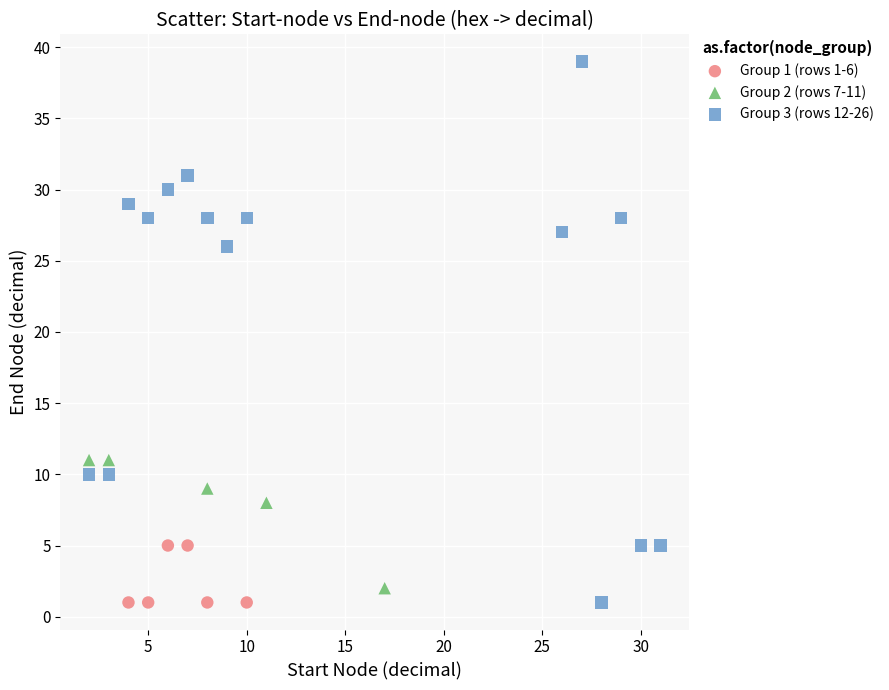

Which series has the largest Y range (max minus min)?

Group 3 (rows 12-26)